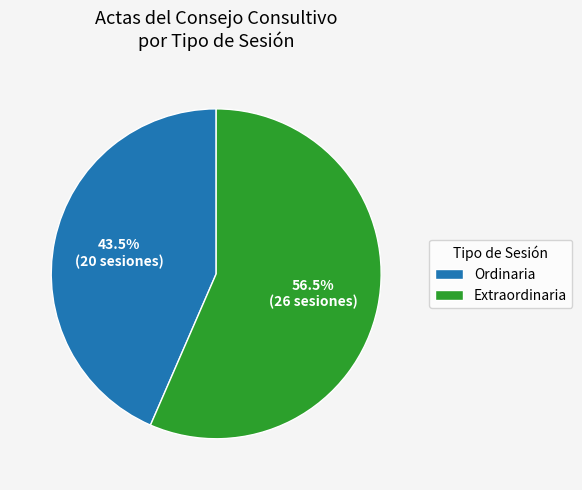

Is there any slice that represents more than half of the pie?

Yes